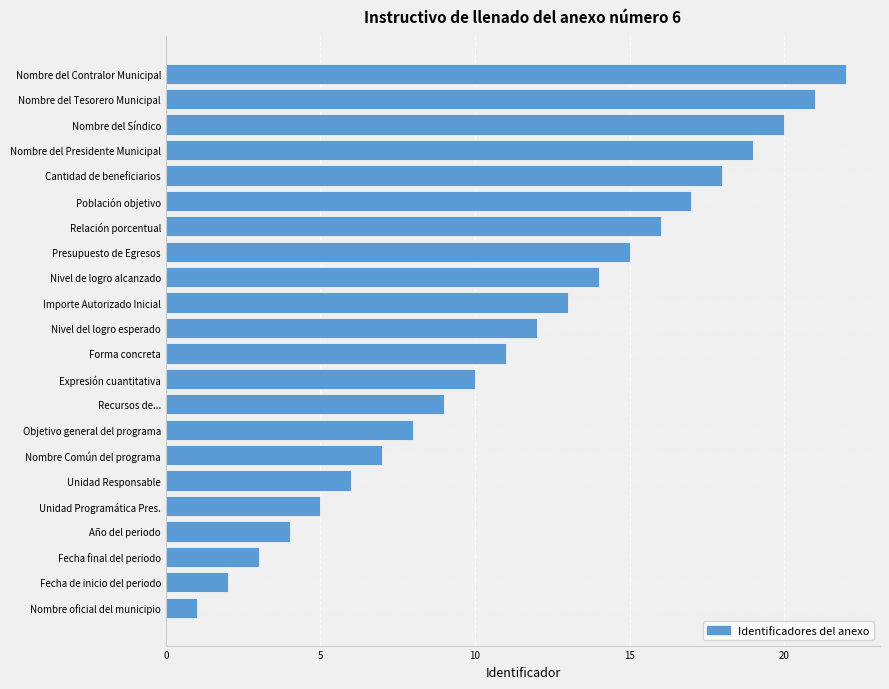

The value at Unidad Responsable is 6. True or false?

True